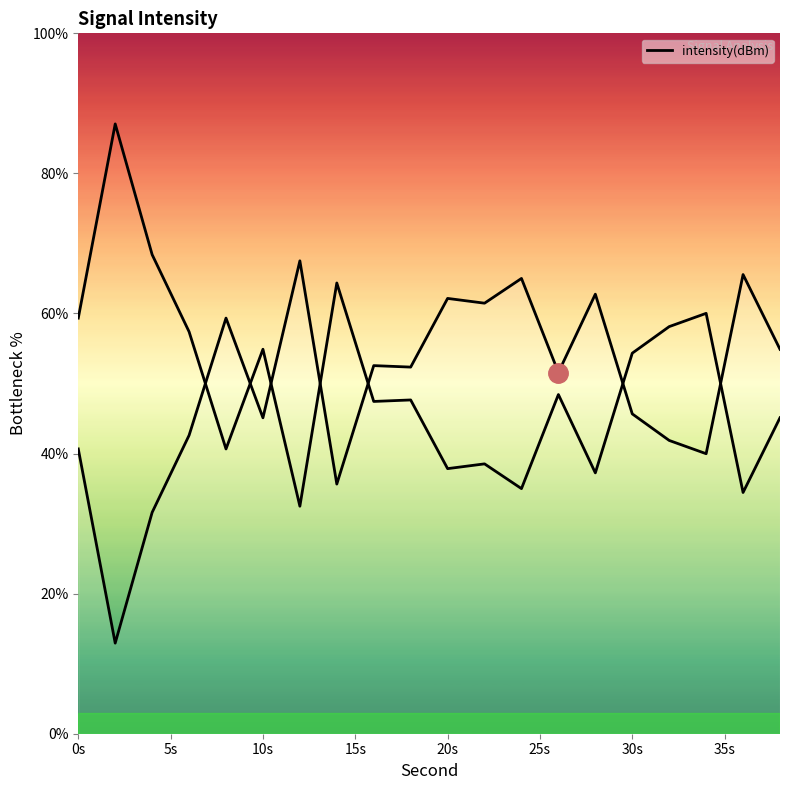

What is the difference between the second highest and minimum values?

52.6